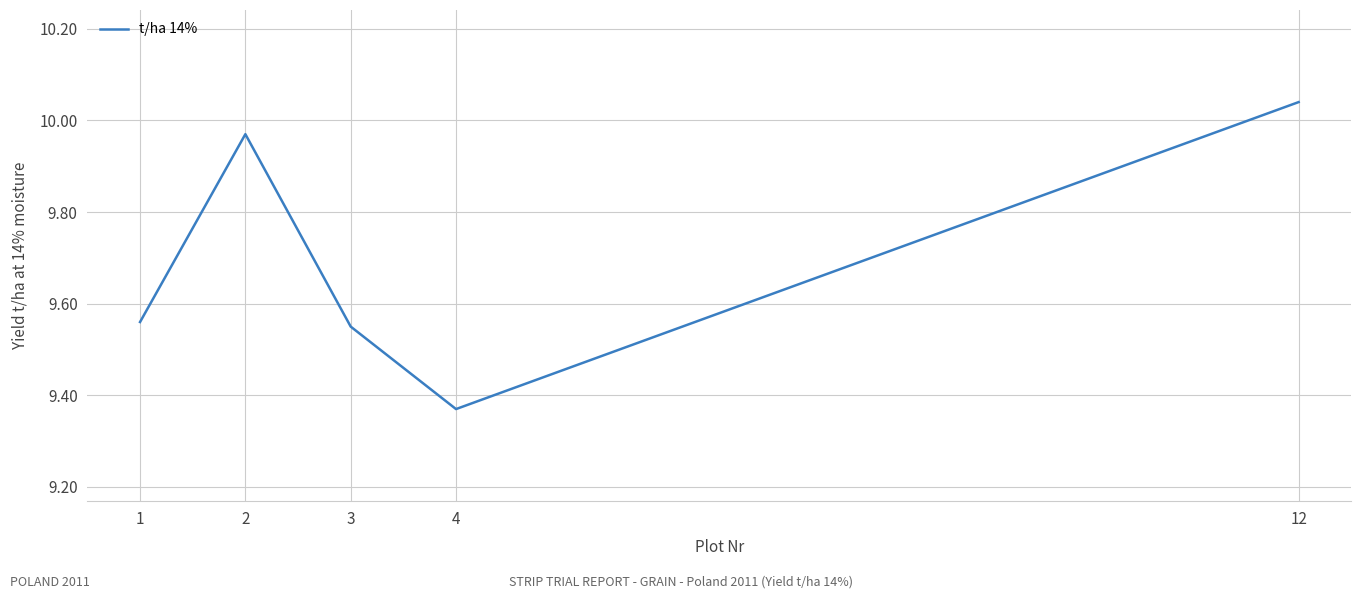

What is the change in value from 2 to 4?

-0.6